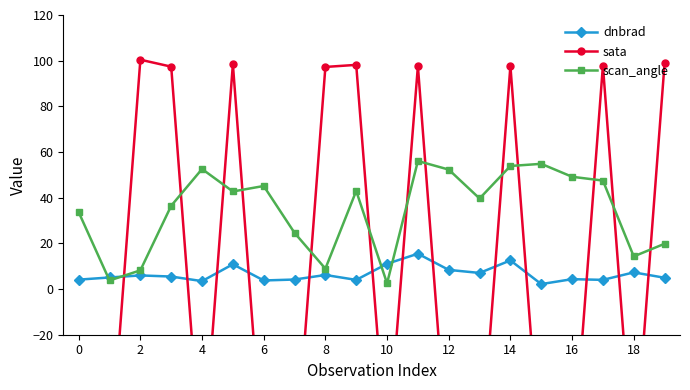

What is the label of the 8th point from the right?

12